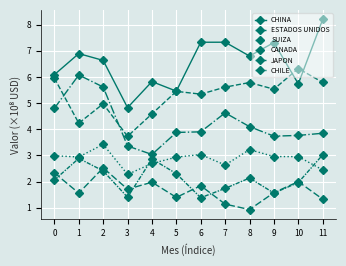

At which category is the sum across all series the highest?

2